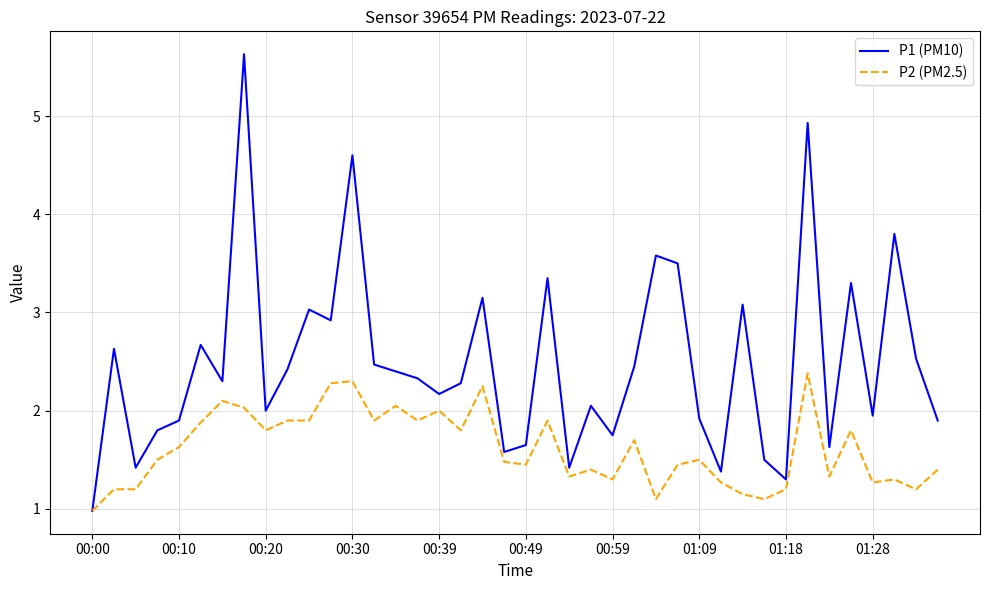

Which series has the largest range (max minus min)?

P1 (PM10)